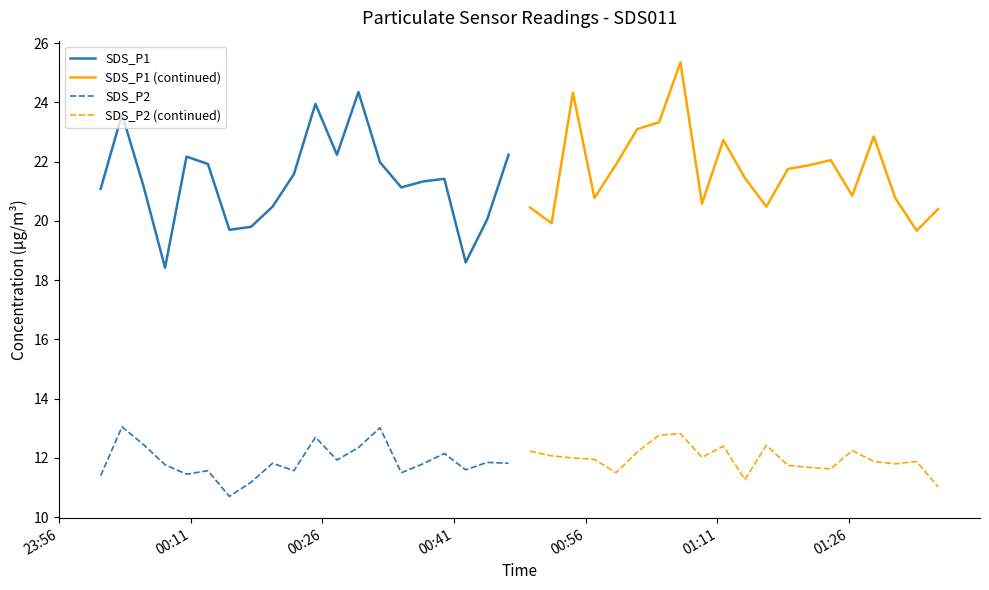

What is the minimum value for SDS_P1?

18.4